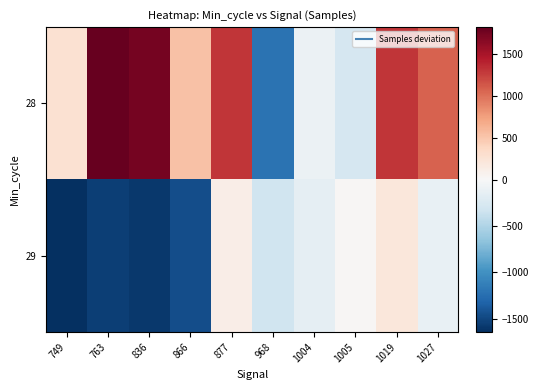

Rank the series by their maximum value, from lowest to highest.

29, 28